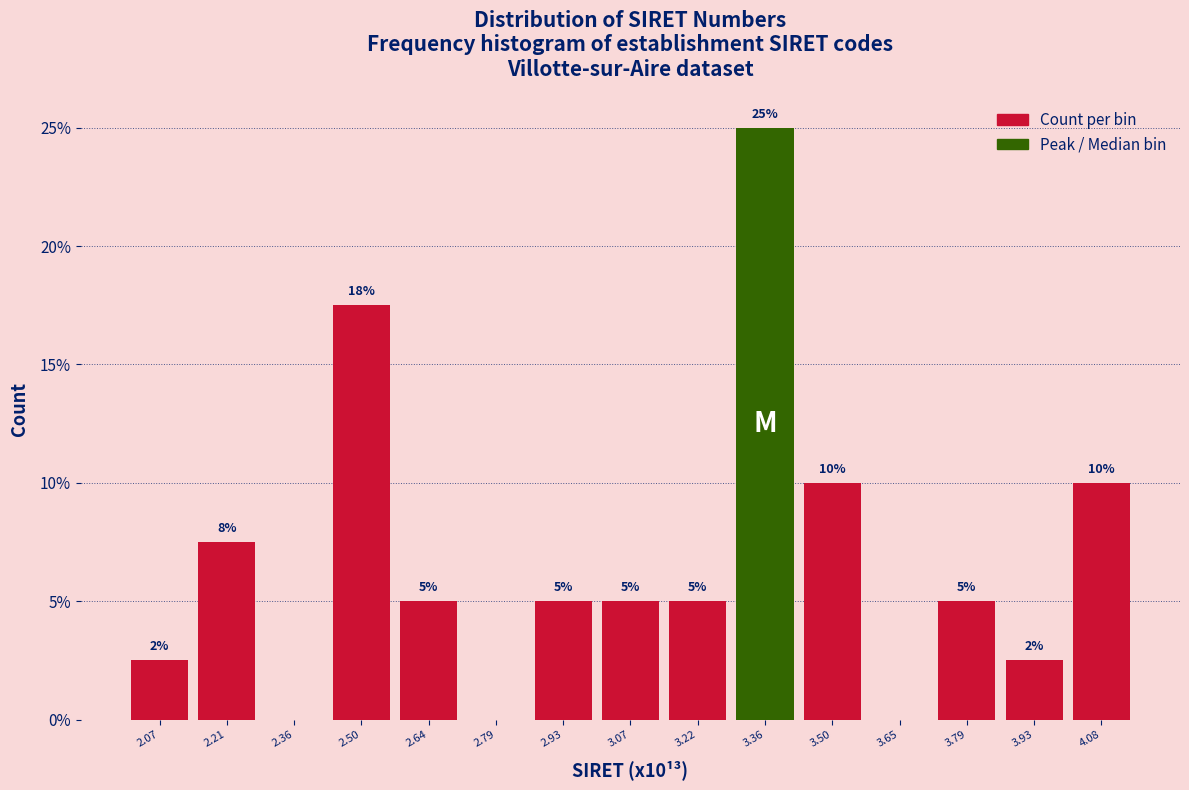

Over which range of the x-axis is the bar tallest?

3.28 to 3.44